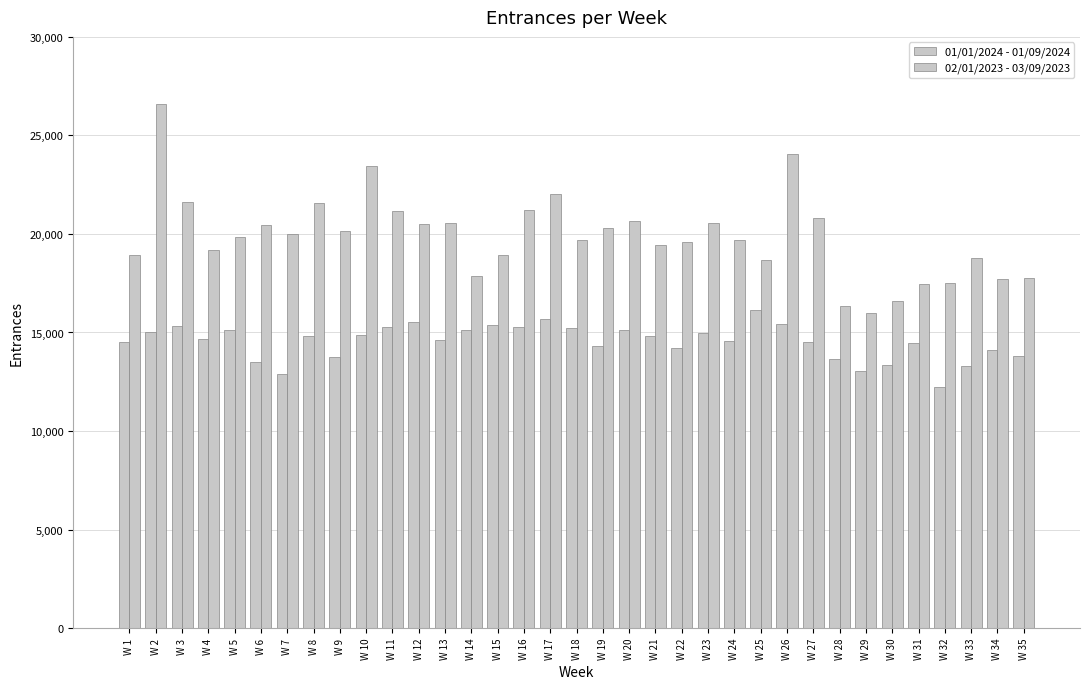

Where does the 02/01/2023 - 03/09/2023 series first go above 19836?

W 2